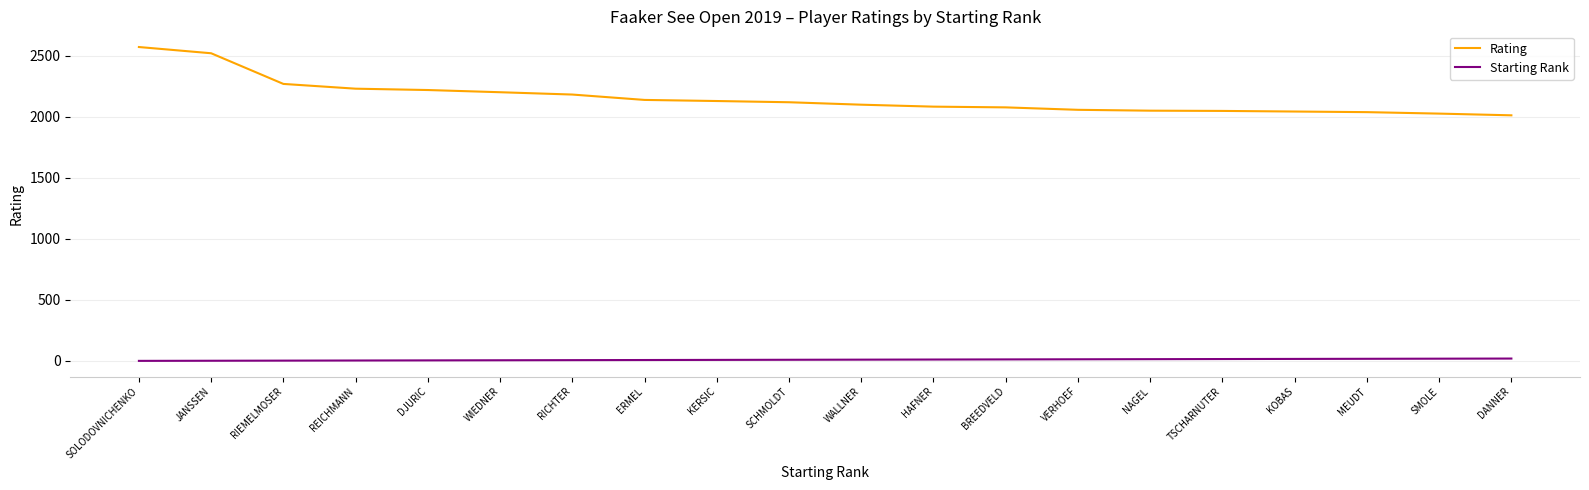

How many lines are shown in the chart?

2